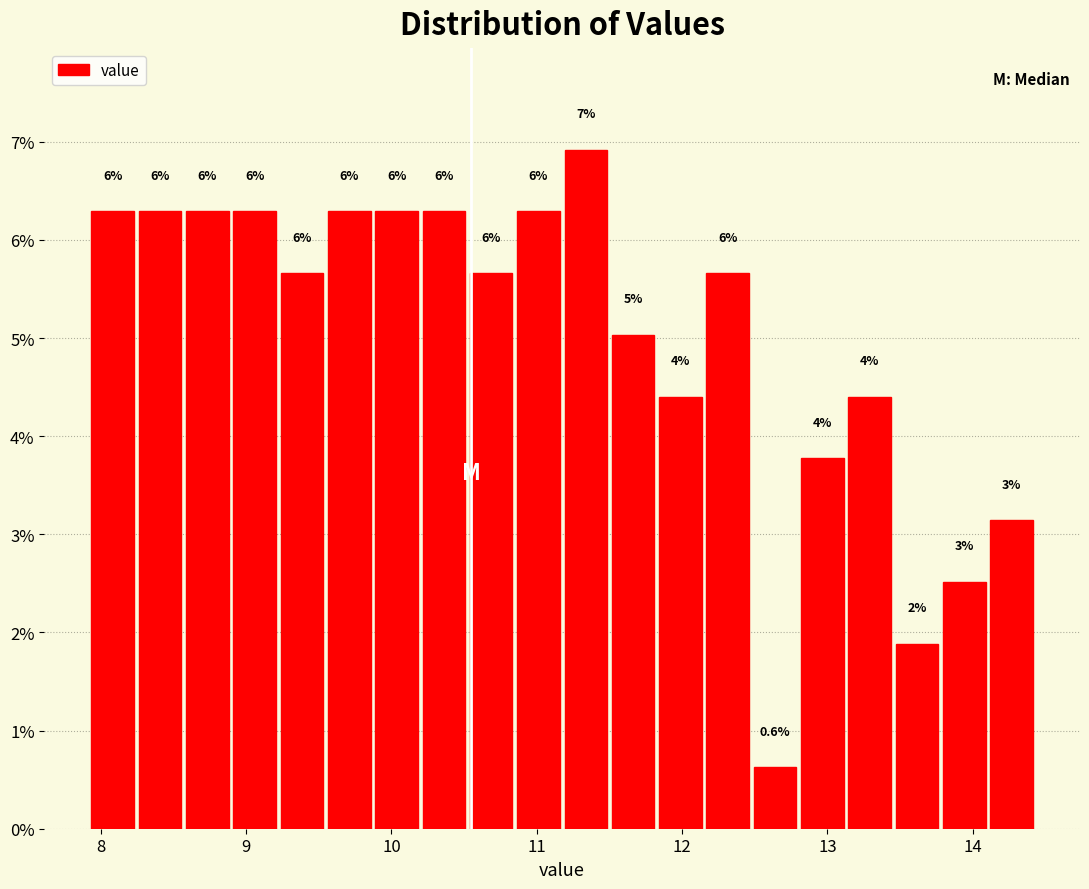

Read against the x-axis, roughly where is the centre of the tallest bar?

11.3